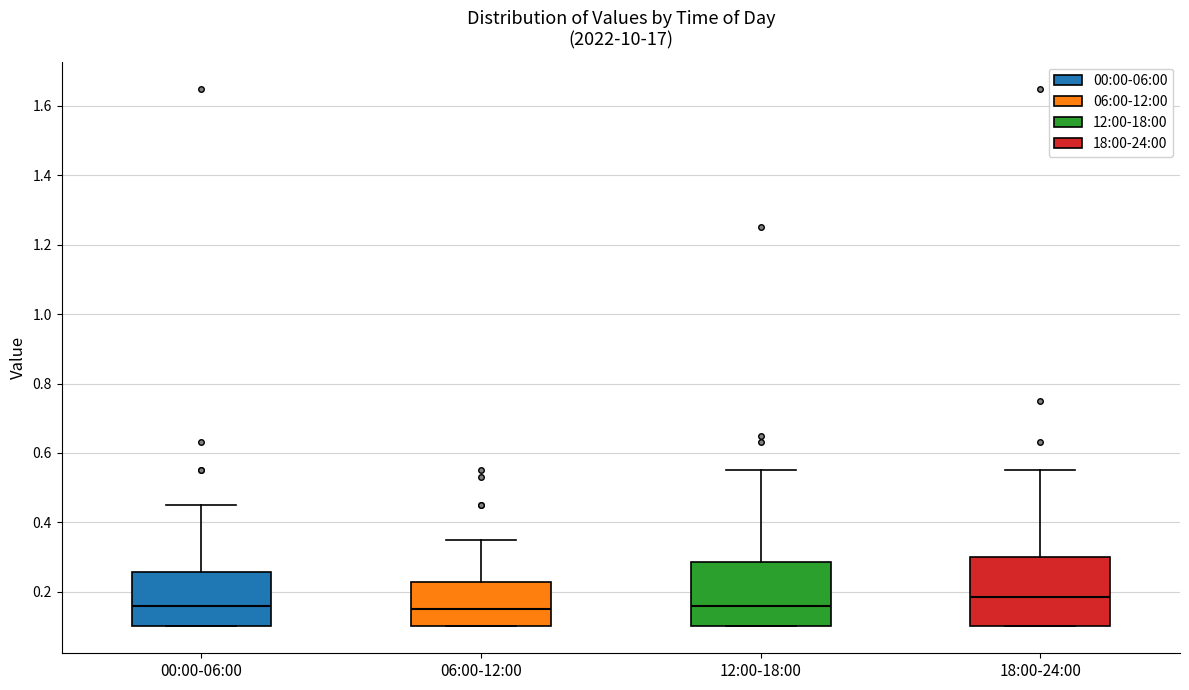

Where does the upper whisker of the box for 06:00-12:00 end on the y-axis? The values are not printed on the chart, so give them approximately, as read against the axis.

0.36